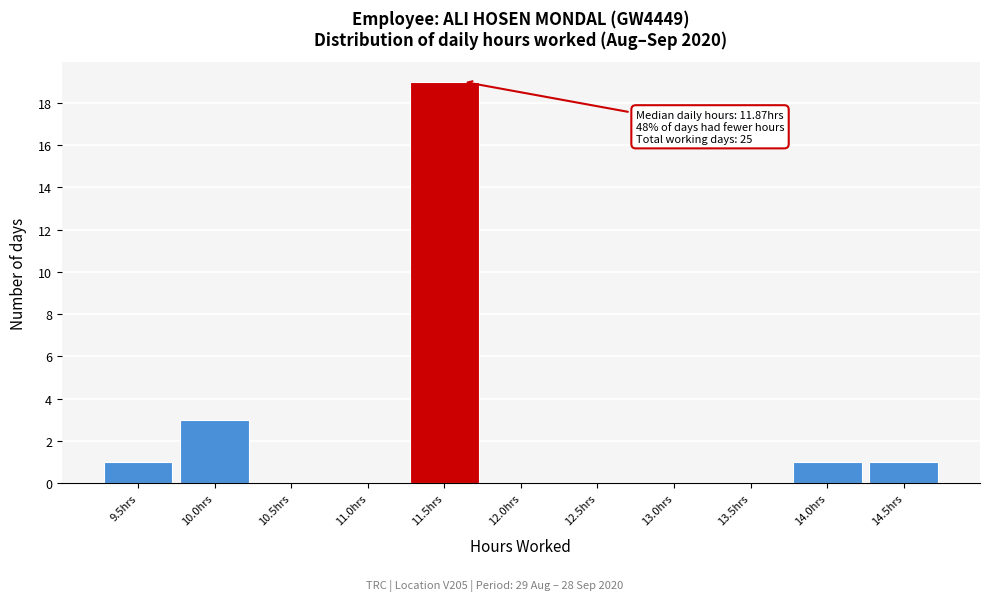

Reading left to right, what are all the values shown in this chart?

9.5hrs=1	10.0hrs=3	10.5hrs=0	11.0hrs=0	11.5hrs=19	12.0hrs=0	12.5hrs=0	13.0hrs=0	13.5hrs=0	14.0hrs=1	14.5hrs=1